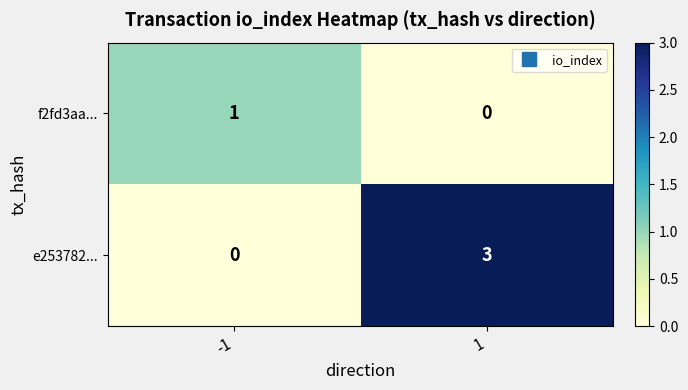

List the series in order of their overall mean, highest first.

e253782..., f2fd3aa...